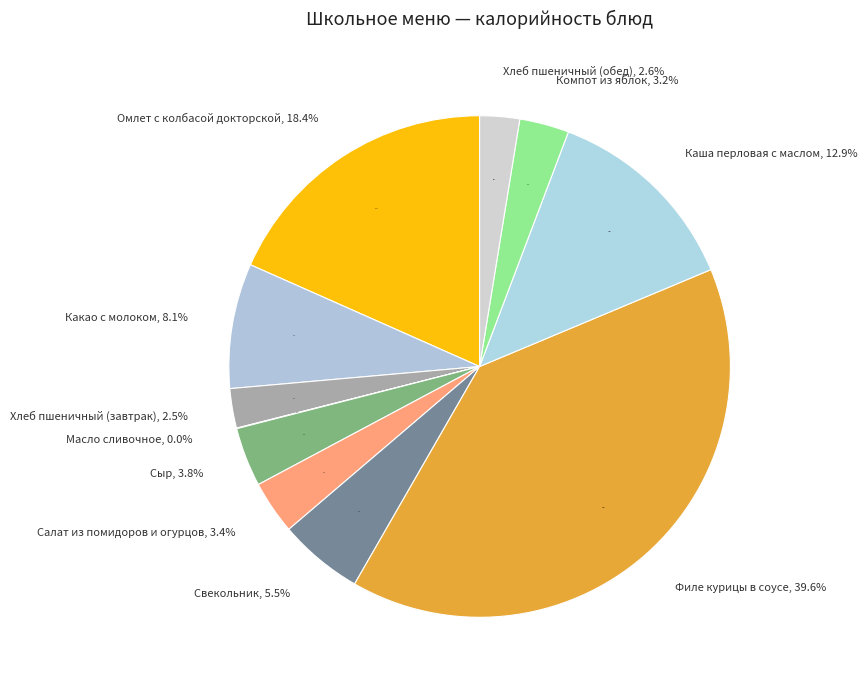

Which slice is the smallest?

Масло сливочное